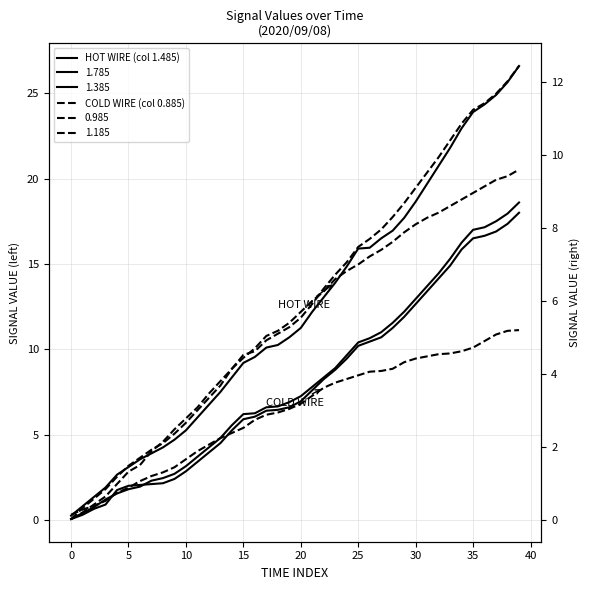

True or false: HOT WIRE (col 1.485) and COLD WIRE (col 0.885) intersect in this chart.

False